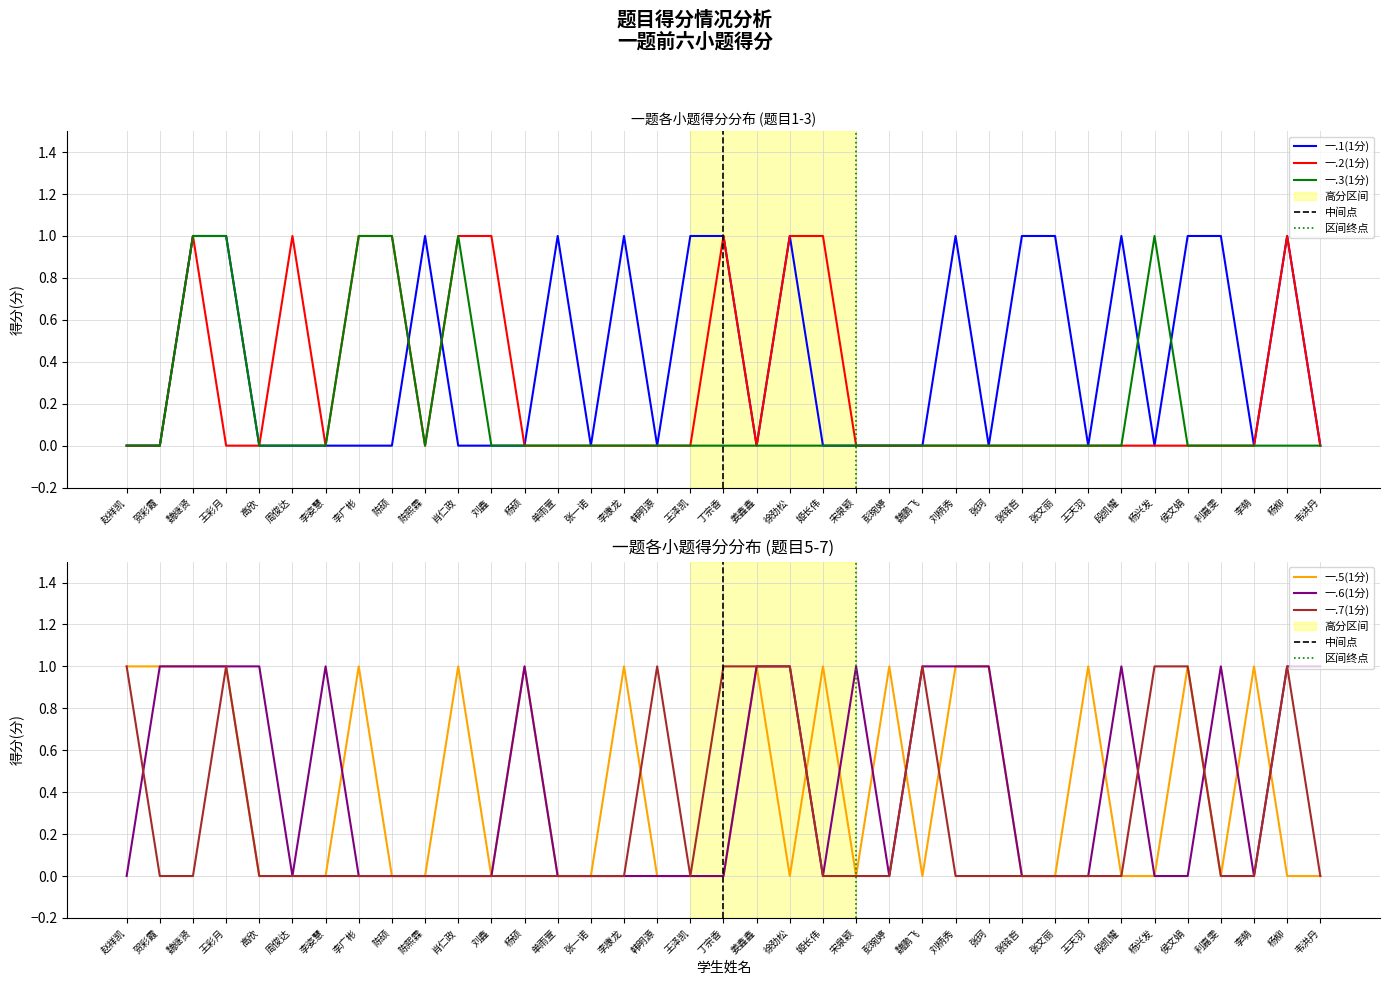

True or false: 一.7(1分) has more than 2 interior local peaks.

True